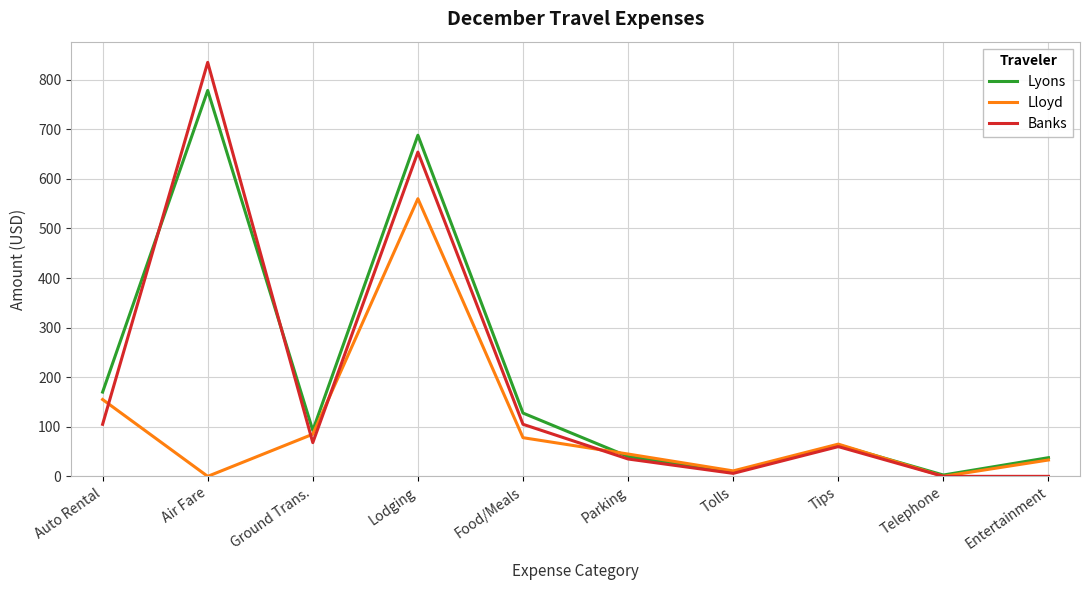

What are all the series names shown in the legend?

Lyons, Lloyd, Banks